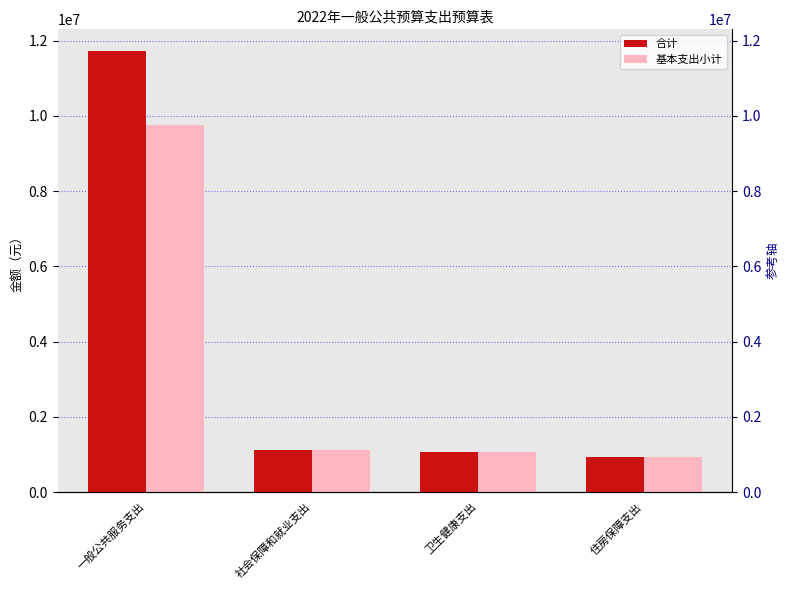

Does the chart contain stacked bars?

No